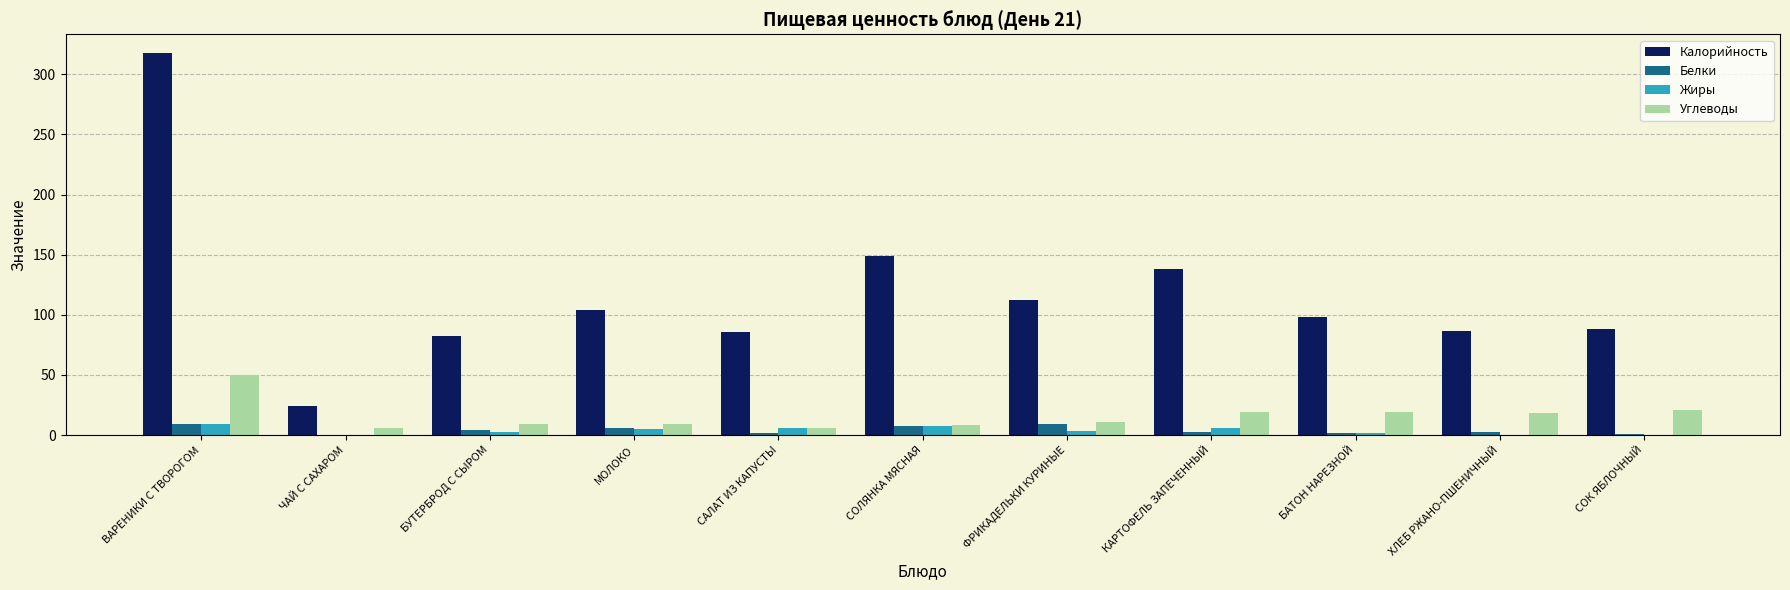

Which category has the highest value in the Углеводы series?

ВАРЕНИКИ С ТВОРОГОМ